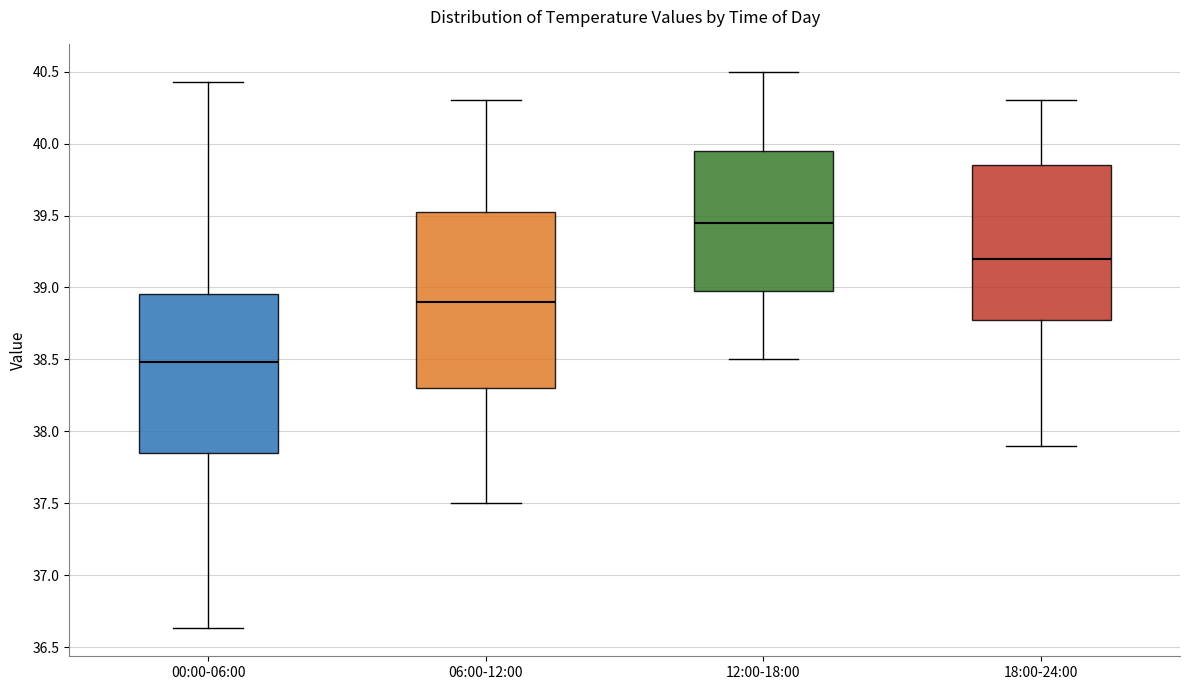

Reading left to right, transcribe this box plot: for each box, give where its median line is, the range the box spans, and where its two whiskers end, as read against the y-axis. The values are not printed on the chart, so give them approximately, as read against the axis.

00:00-06:00: median 38.50, box 37.85 to 38.95, whiskers 36.65 to 40.45
06:00-12:00: median 38.90, box 38.30 to 39.55, whiskers 37.50 to 40.30
12:00-18:00: median 39.45, box 39.00 to 39.95, whiskers 38.50 to 40.50
18:00-24:00: median 39.20, box 38.80 to 39.85, whiskers 37.90 to 40.30